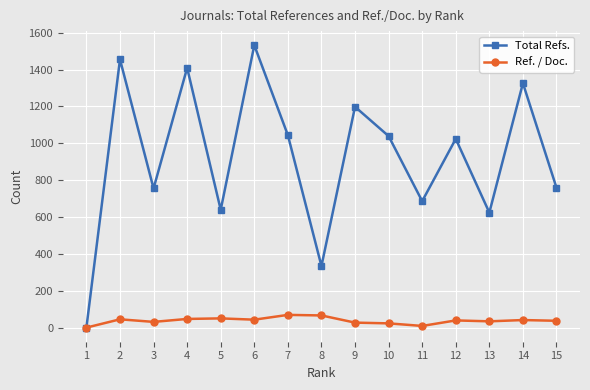

Is the value of Ref. / Doc. at 1 greater than the value of Total Refs. at 2?

No